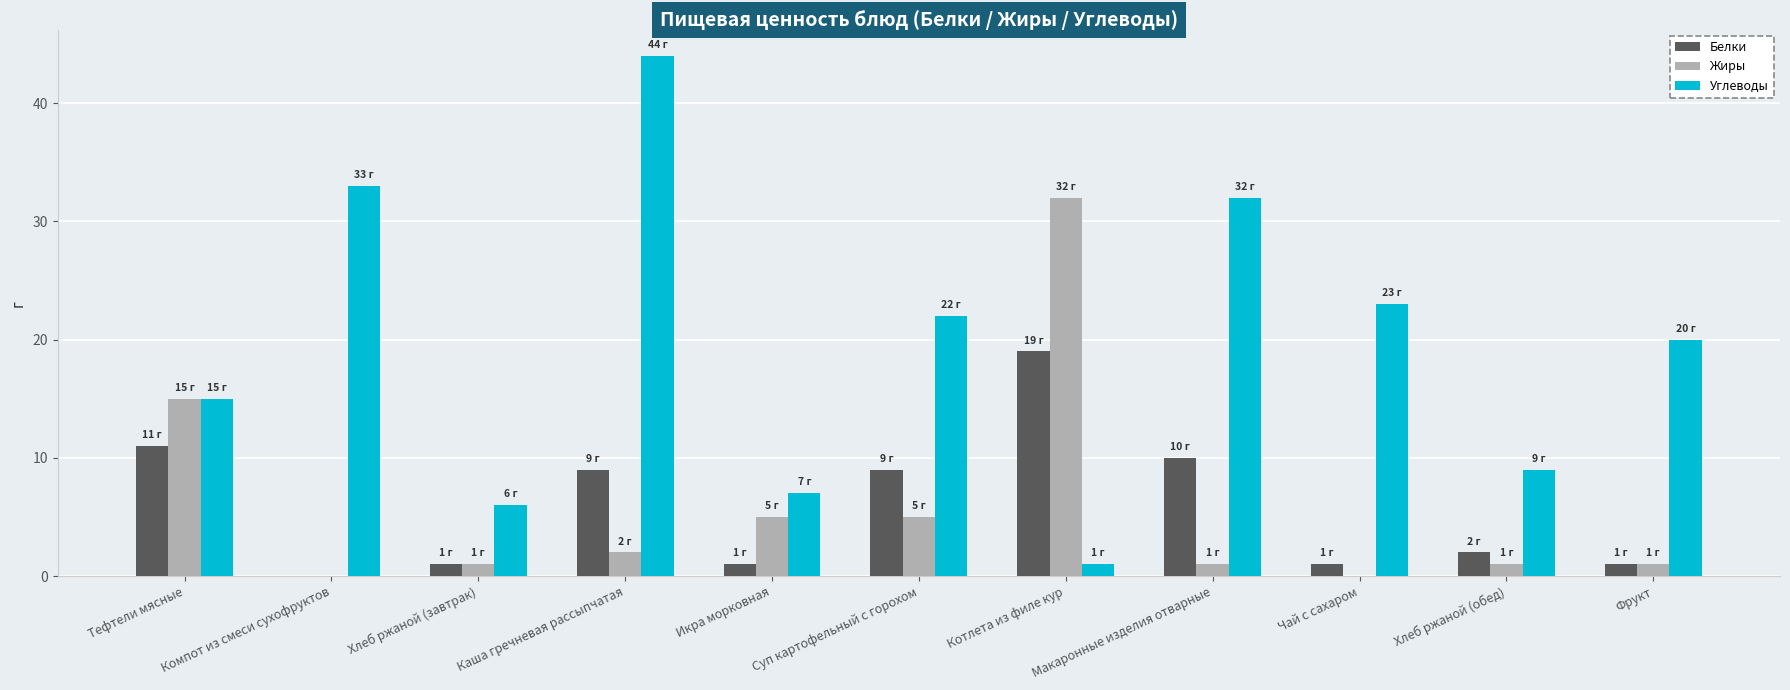

Which series has the largest total across all categories?

Углеводы